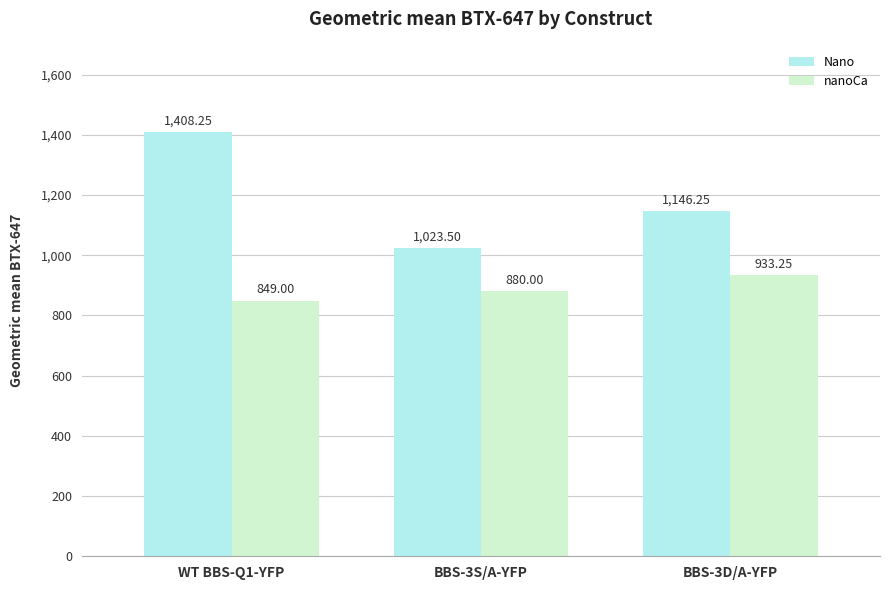

What is the difference between the highest and lowest values at BBS-3S/A-YFP?

143.5